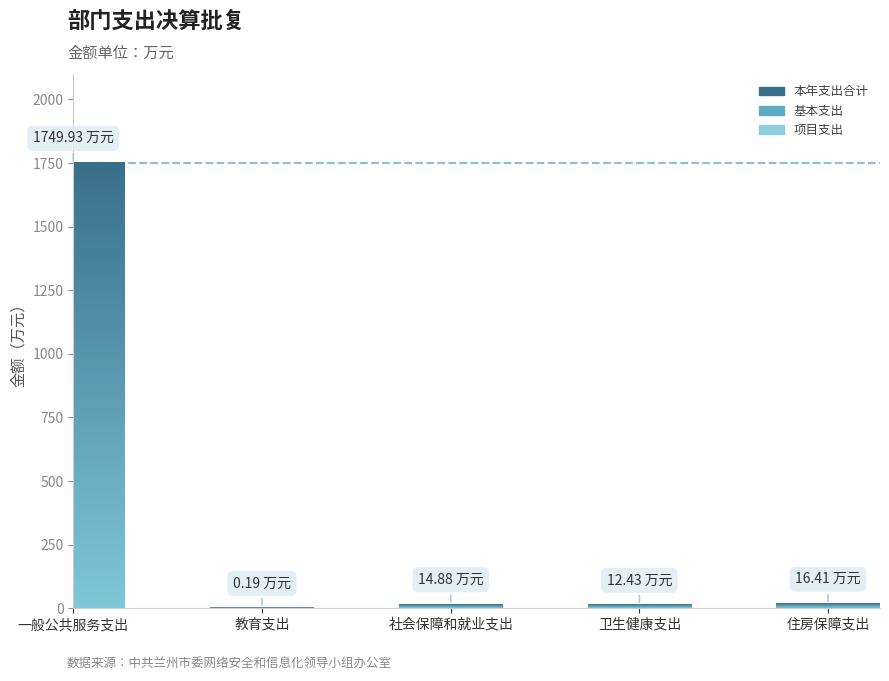

Which label corresponds to the largest value in the chart?

一般公共服务支出